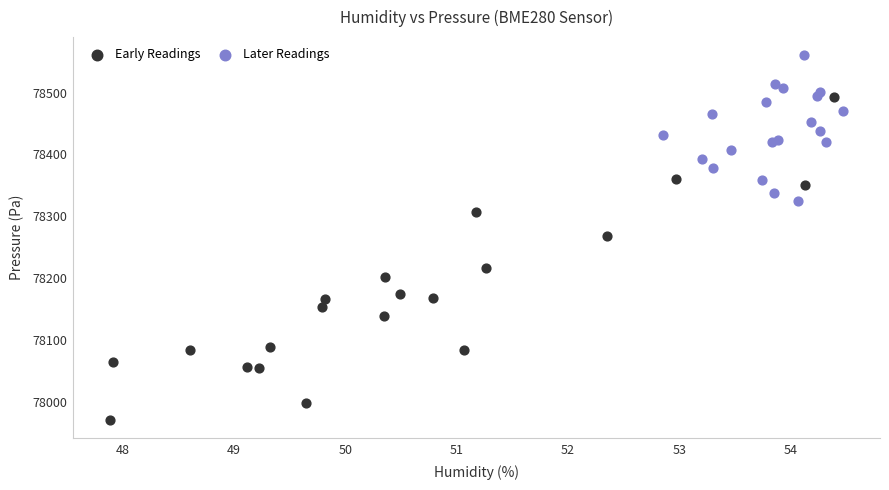

Which series reaches the minimum Y coordinate?

Early Readings